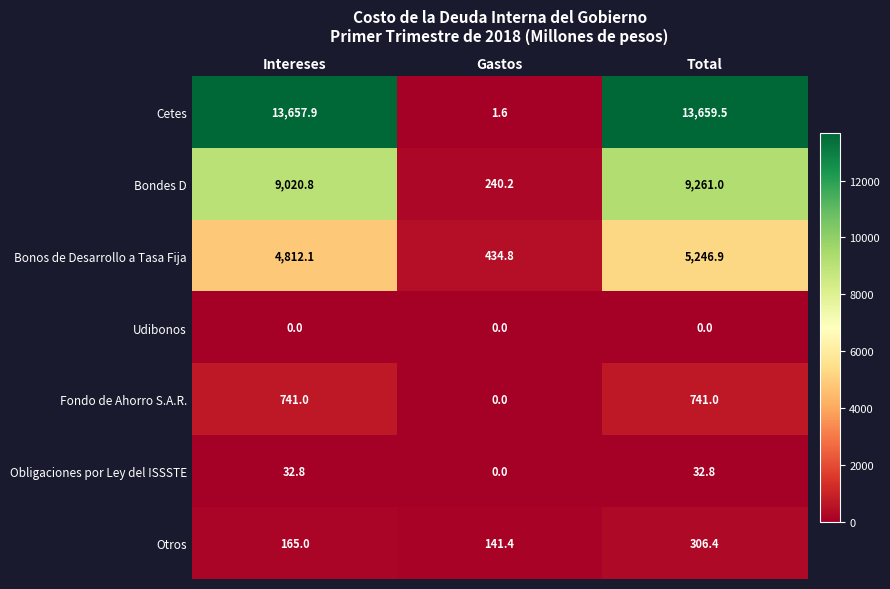

What is the sum of the Bondes D values at Total and Gastos?

9501.2